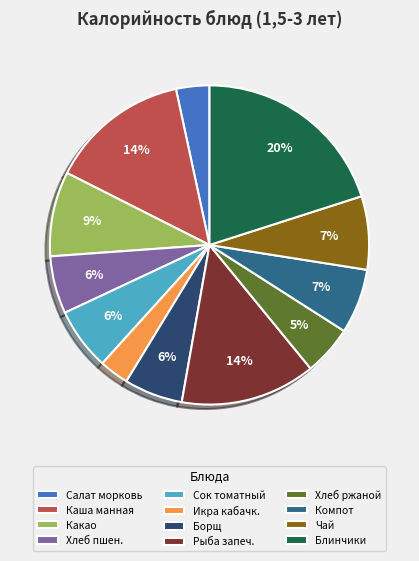

What is the largest slice in the pie chart?

Блинчики